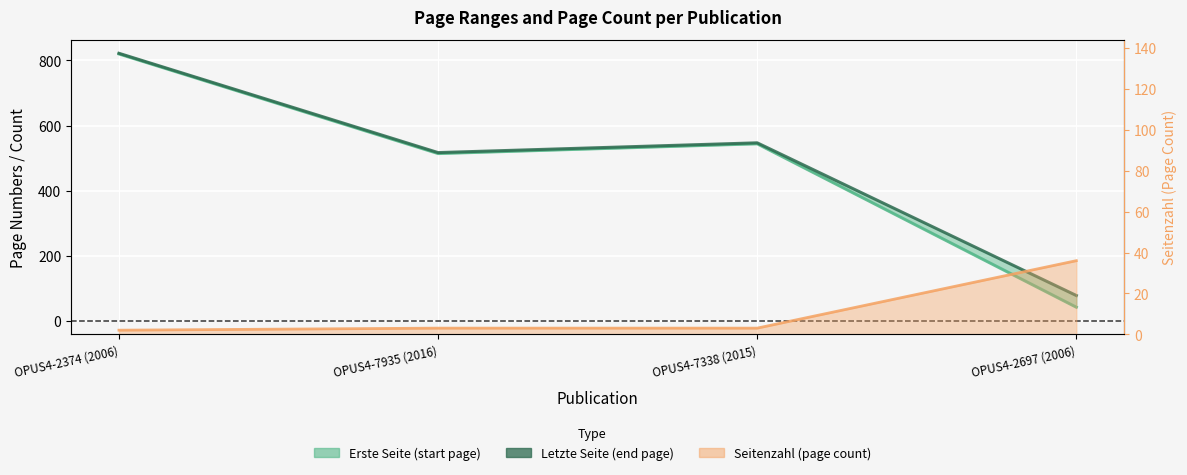

Approximately how many times larger is the value at OPUS4-2374 (2006) compared to OPUS4-7935 (2016)?

1.6